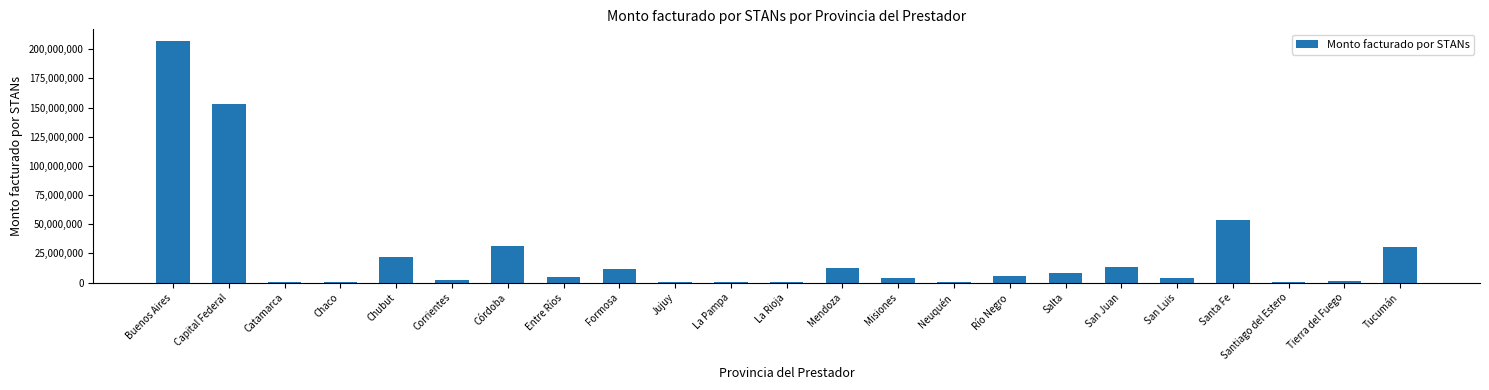

Are the bars grouped side by side (vs. stacked)?

No